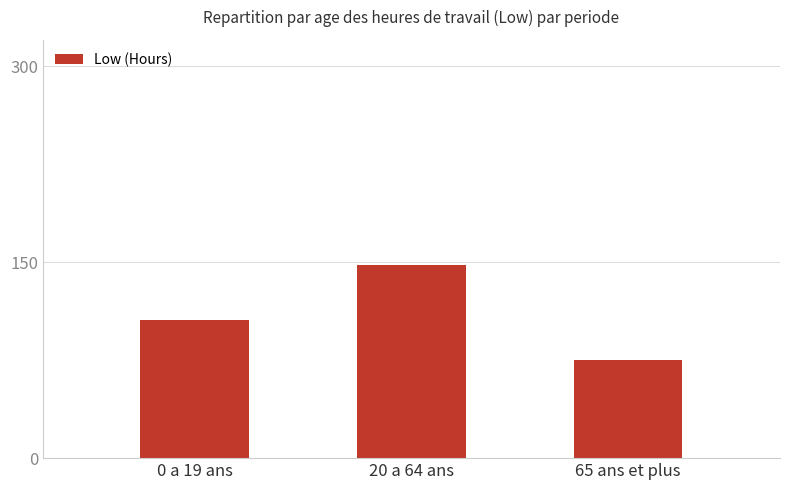

List the labels in order of value, largest first.

20 a 64 ans, 0 a 19 ans, 65 ans et plus